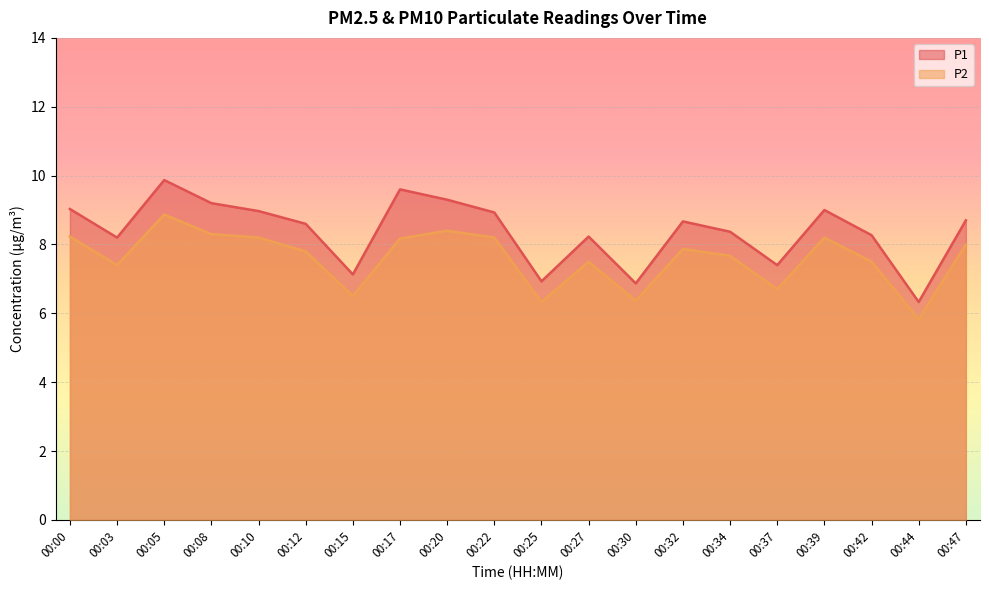

Where does the P1 series first go above 8?

00:00